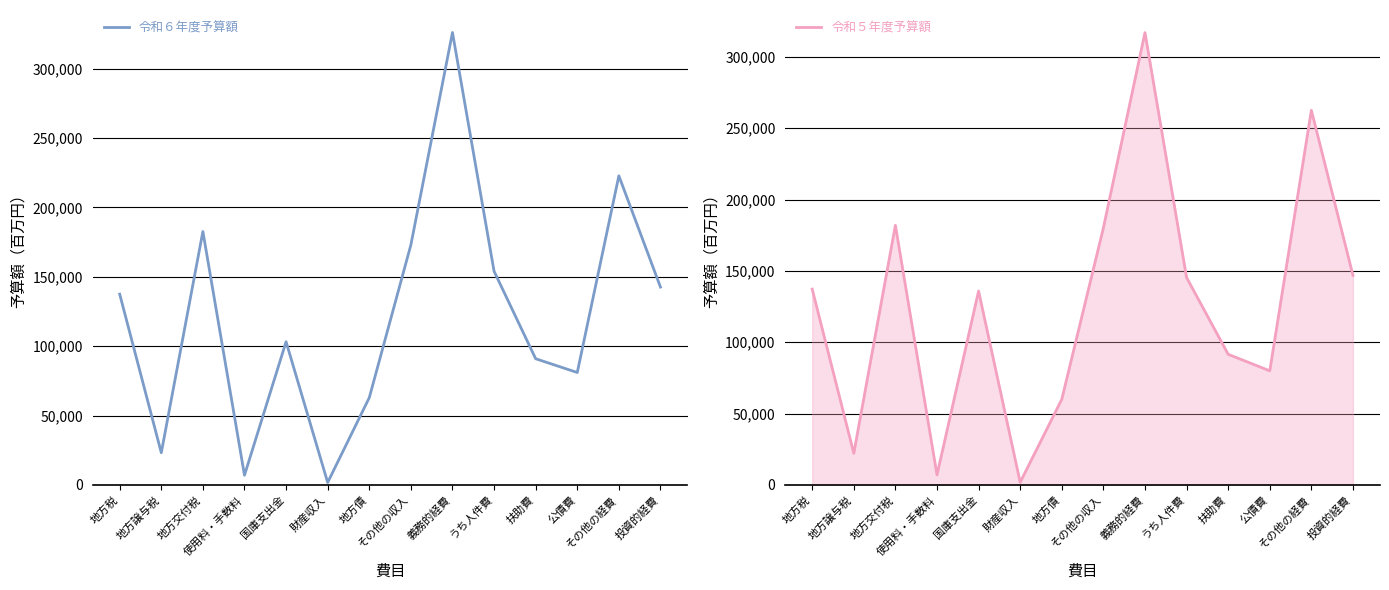

What is the greatest value displayed?

325967